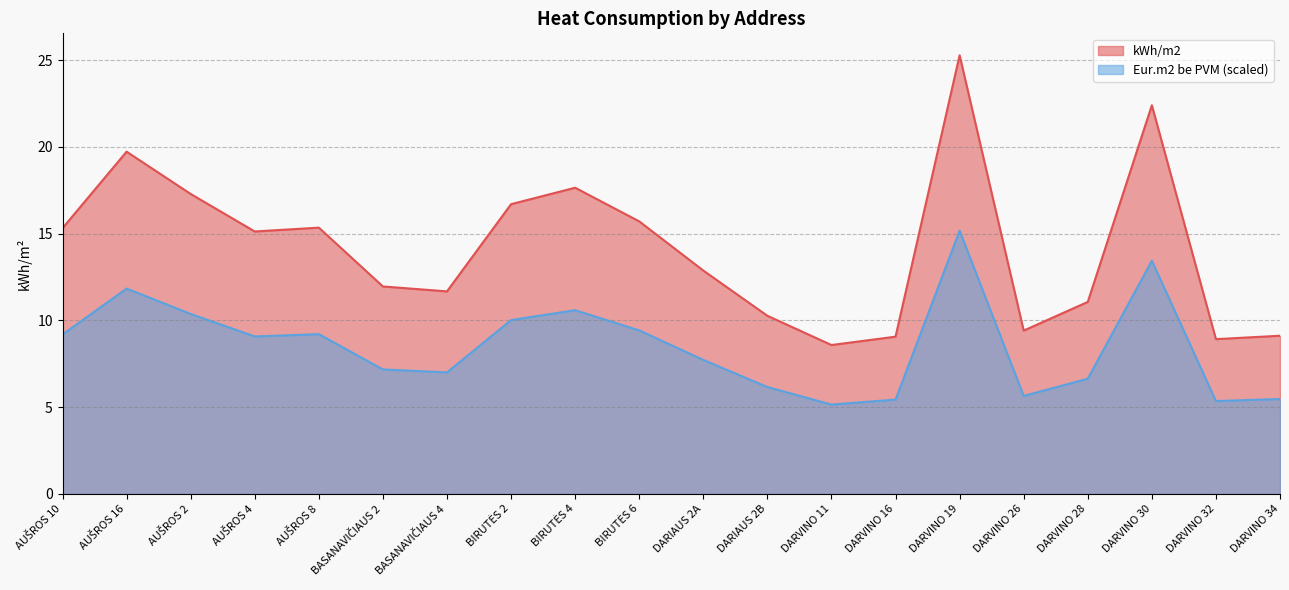

True or false: Eur.m2 be PVM has a value of 9.7 at BASANAVIČIAUS 2.

False